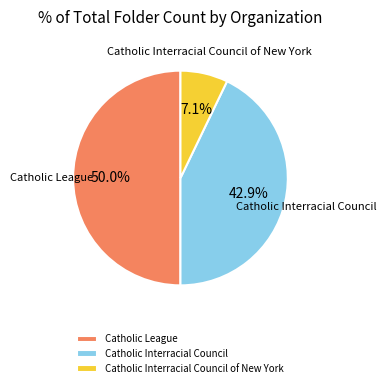

What percentage is the Catholic Interracial Council of New York slice, to the nearest percent?

7%